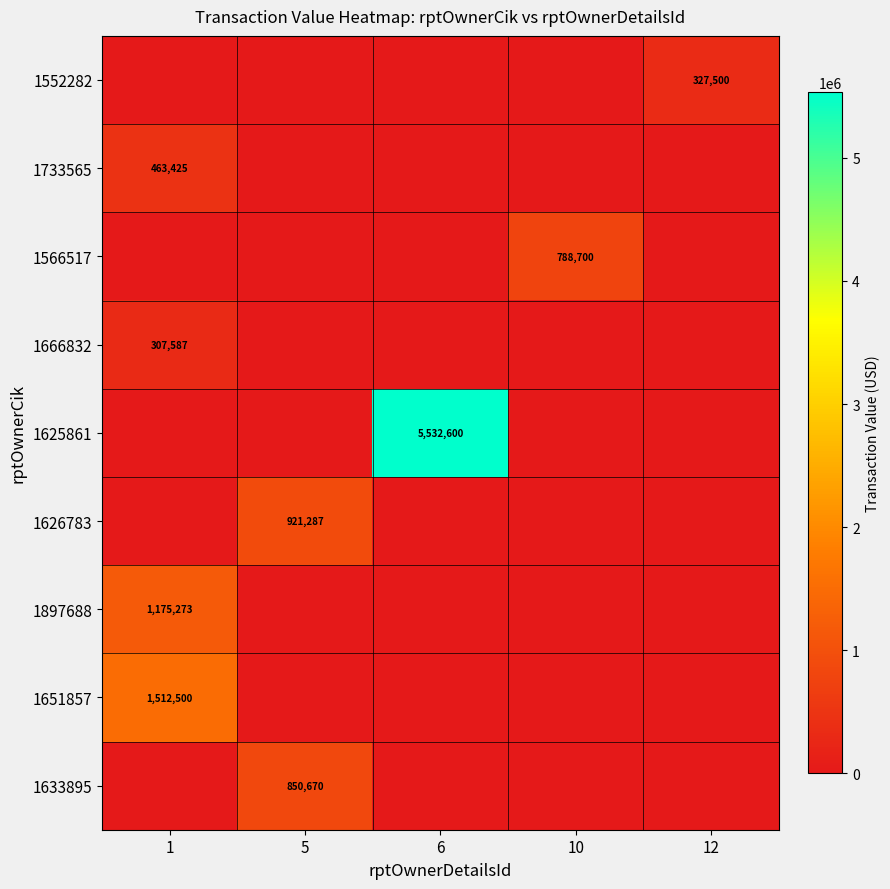

Count the number of data series in this chart.

9